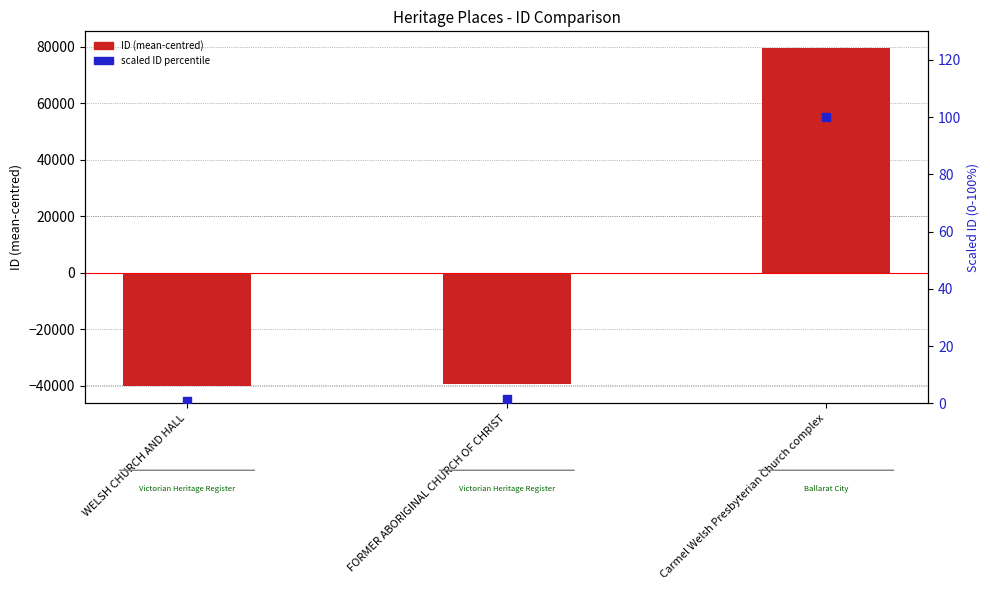

What is the total value across all series at Carmel Welsh Presbyterian Church complex?

79495.7